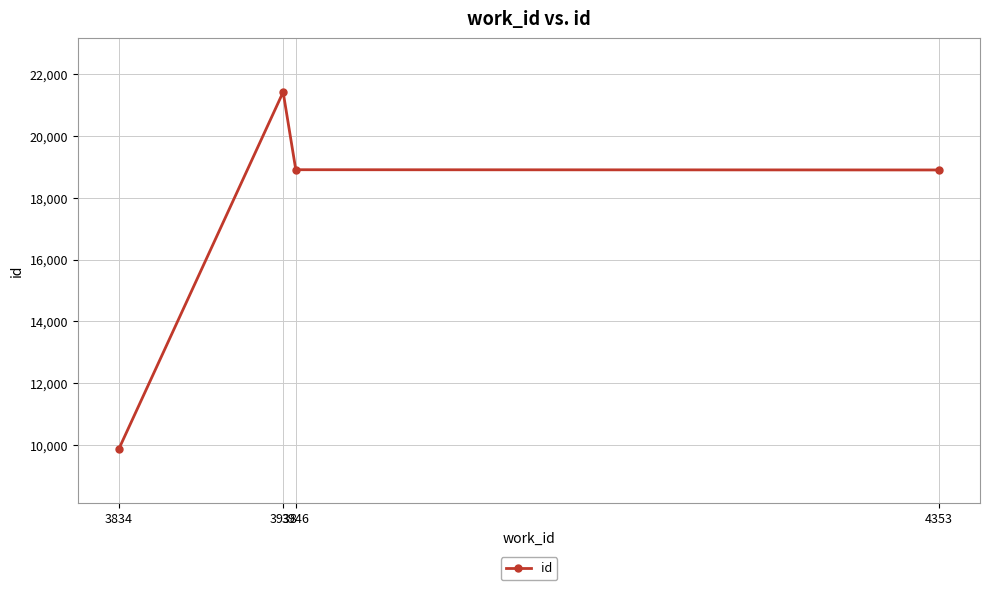

What is the difference between the values at 4353 and 3946?

8